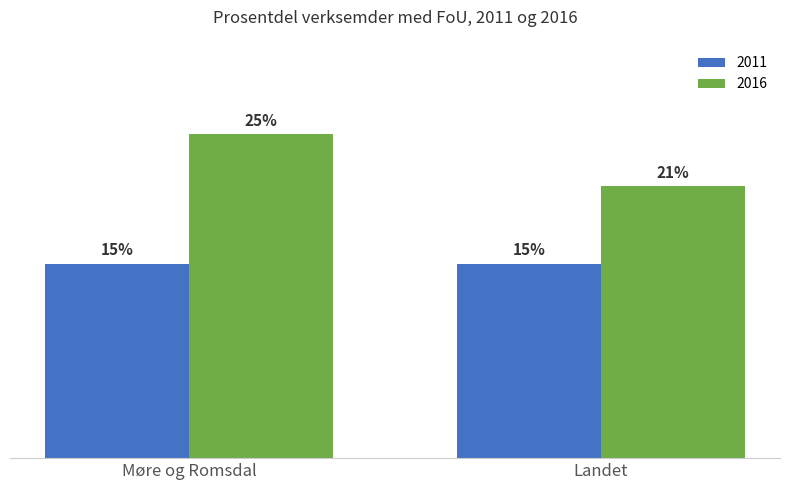

Is the value of 2016 at Landet greater than the value of 2011 at Landet?

Yes